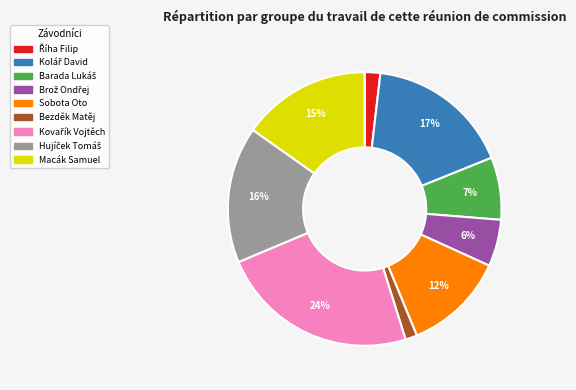

True or false: Sobota Oto accounts for 12% of the total.

True